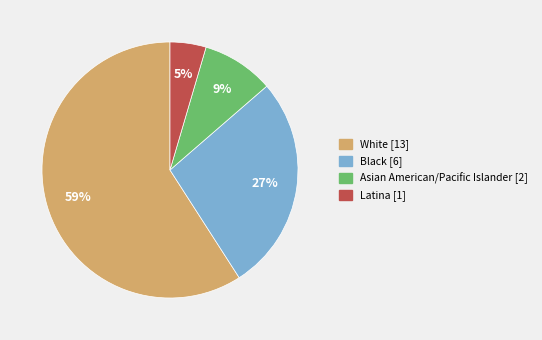

Rank the categories by value from highest to lowest.

White, Black, Asian American/Pacific Islander, Latina